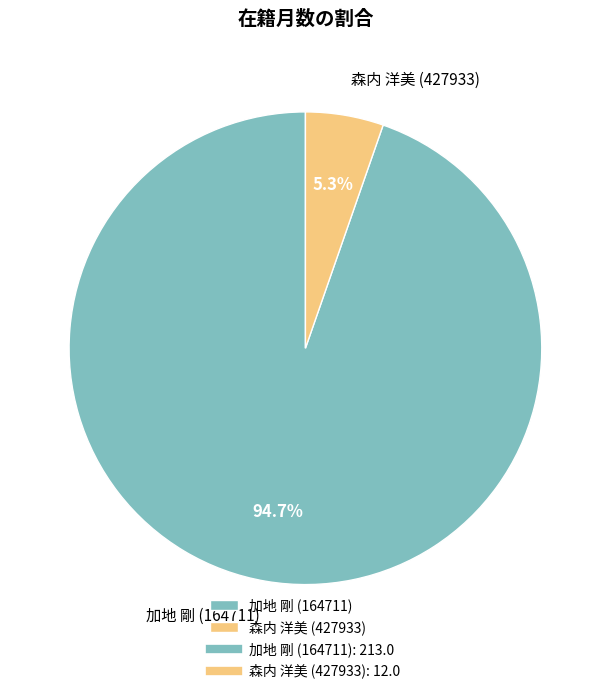

What percentage is NOT represented by 森内 洋美 (427933)?

94.7%